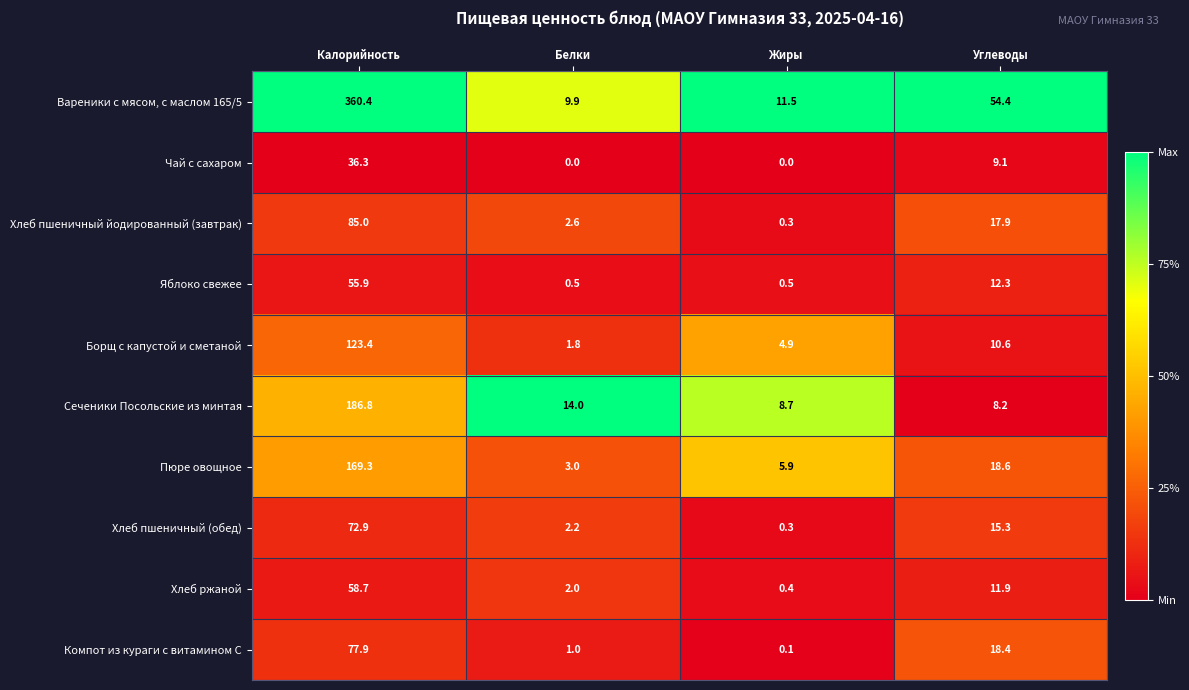

At which category is the sum across all series the highest?

Калорийность